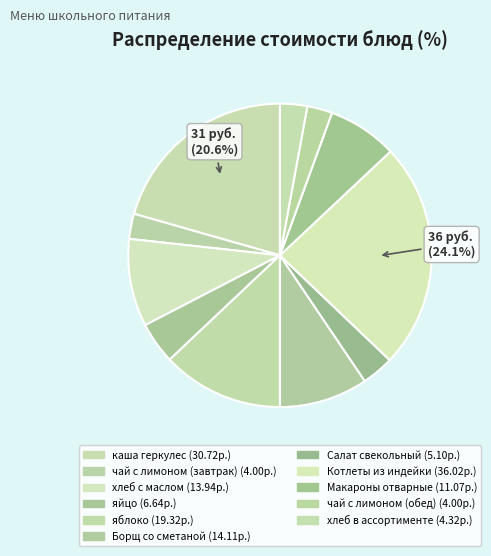

Combined, what portion of the pie is Котлеты из индейки and хлеб в ассортименте?

27.0%